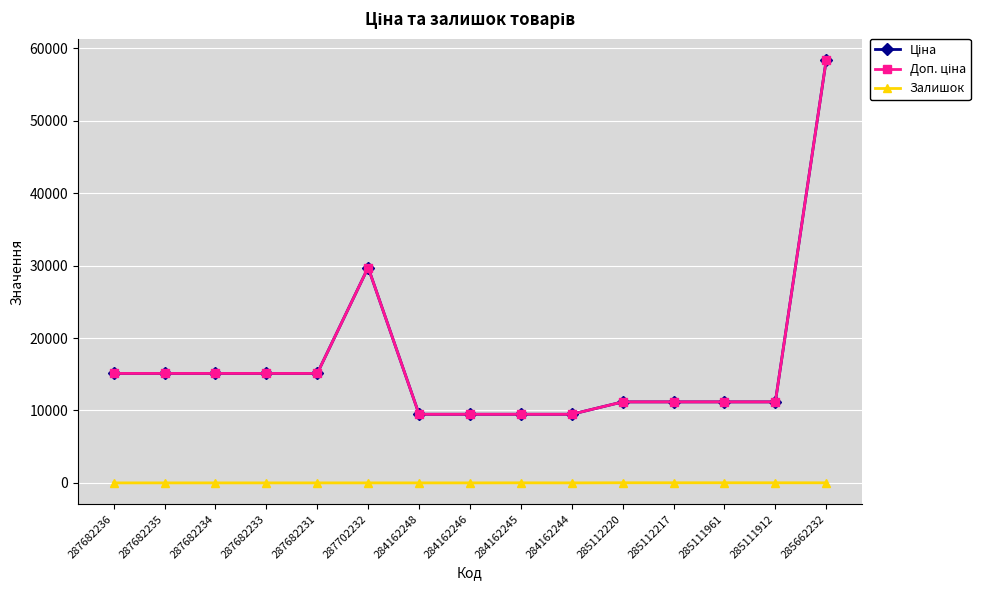

Does the chart have visible grid lines?

Yes